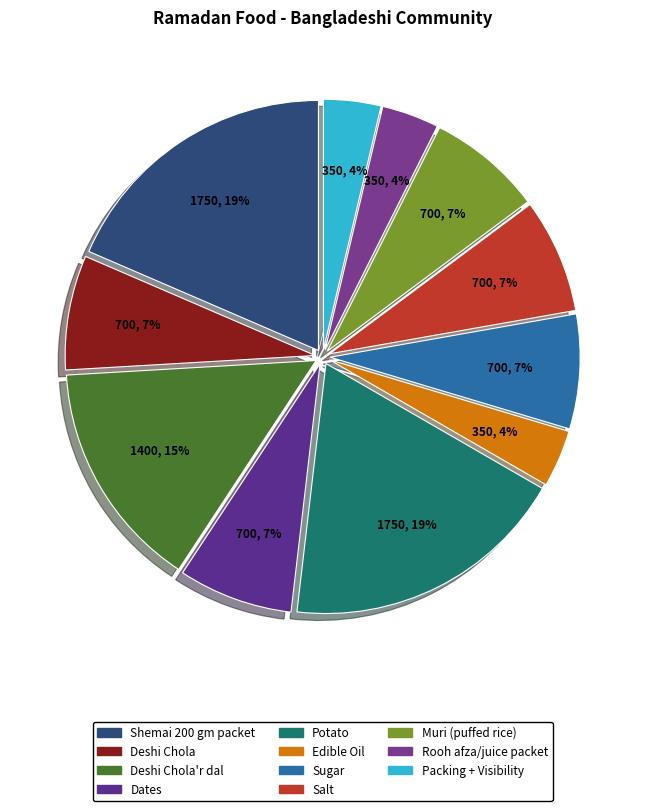

To the nearest percent, what is the average slice percentage?

9%